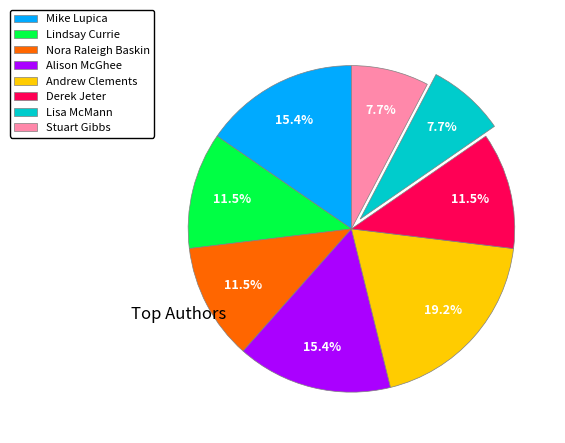

How many segments does this pie chart have?

8